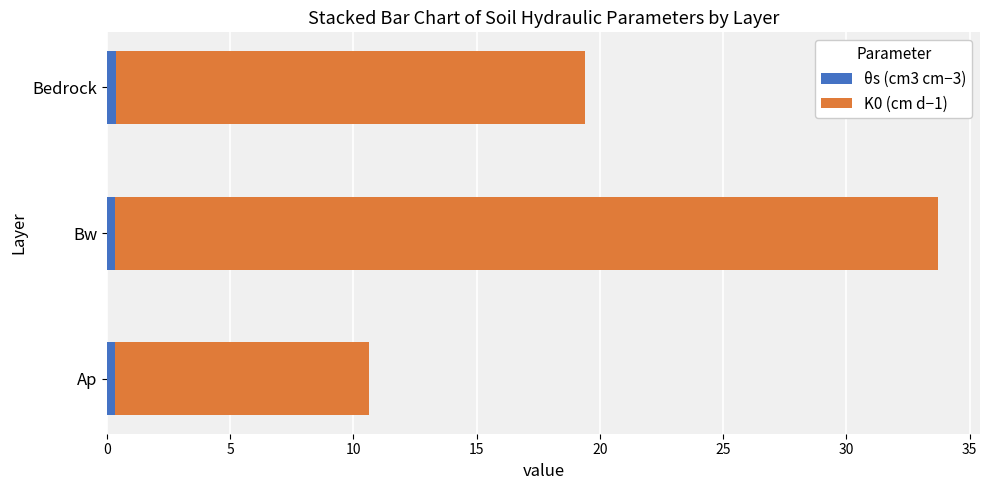

What is the value of the K0 (cm d−1) bar at the 1st from the left?

10.3